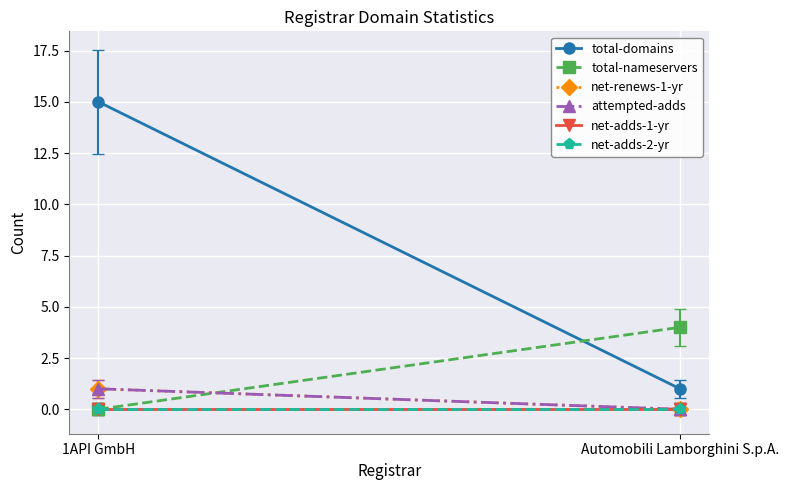

At which category is the sum across all series the highest?

1API GmbH